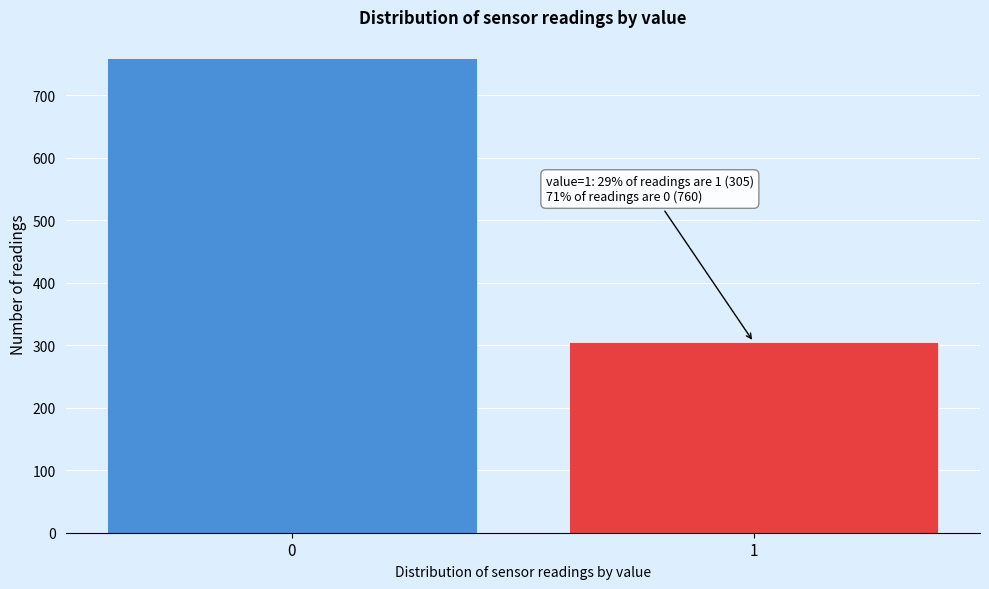

Reading right to left, transcribe all the data shown in this chart.

1=305	0=760